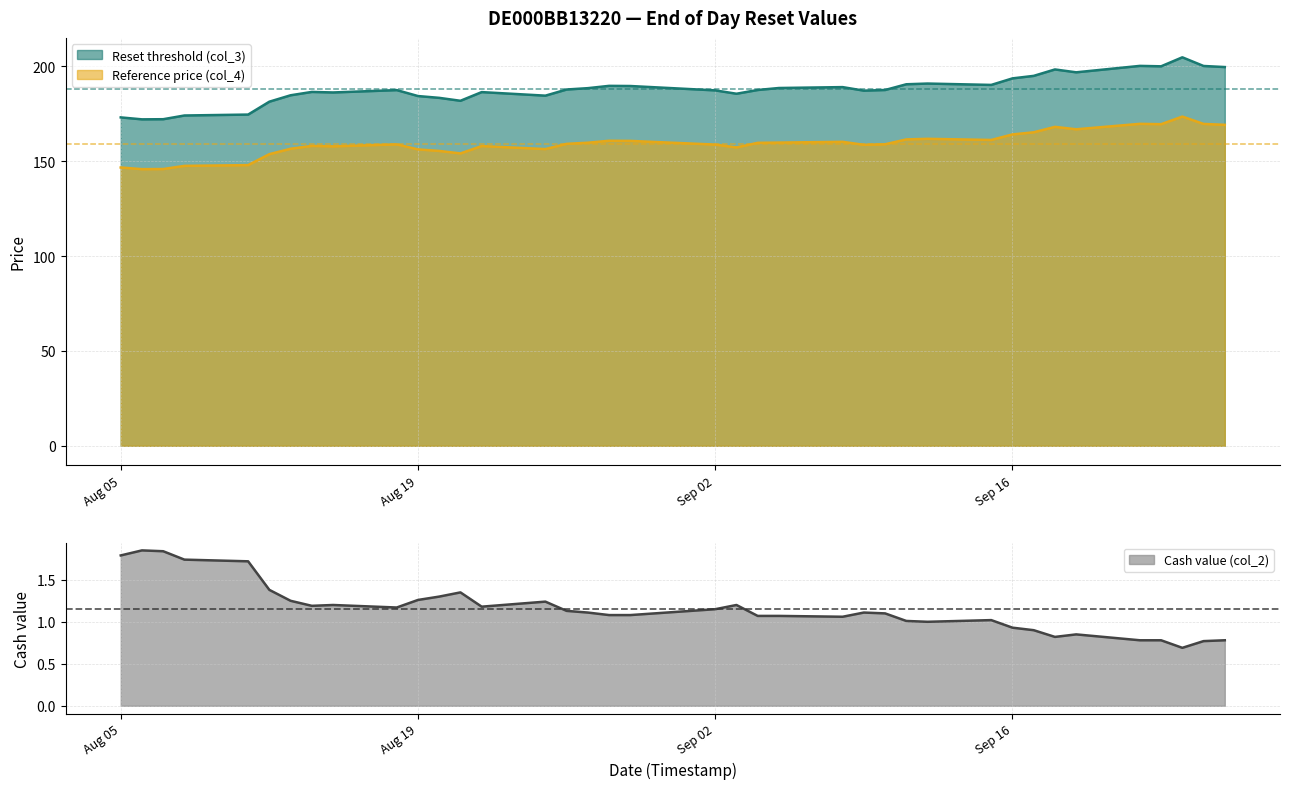

True or false: Reset threshold (col_3) and Reference price (col_4) cross at least once.

False